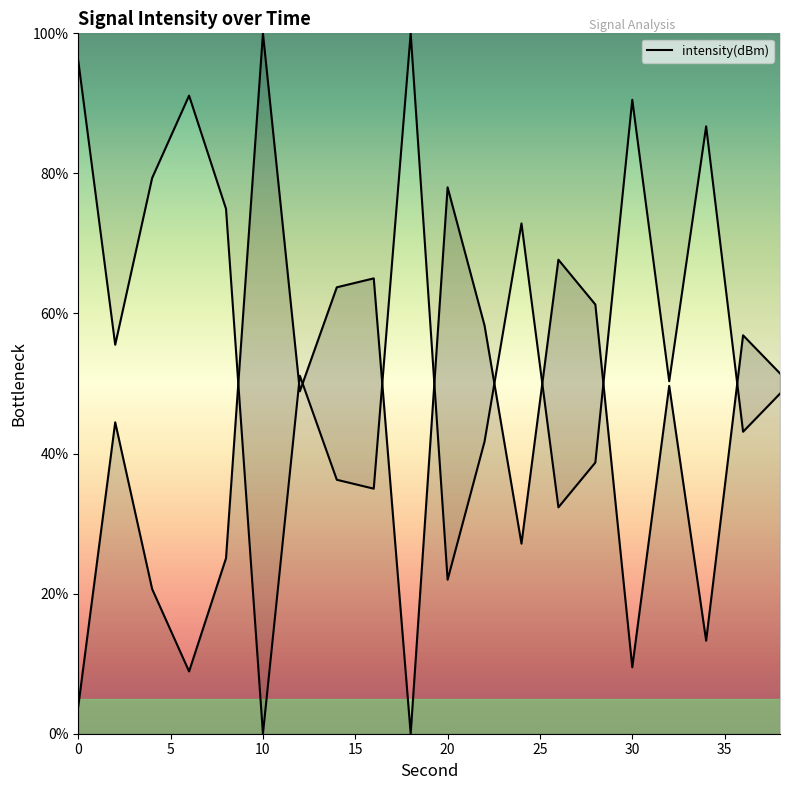

What is the sum of the values at 26 and 32?

117.3